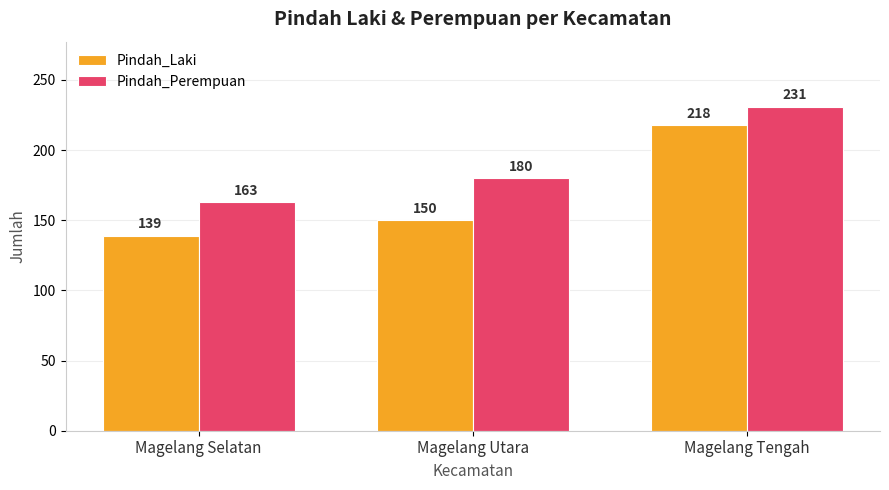

Rank the series by their average value, from highest to lowest.

Pindah_Perempuan, Pindah_Laki